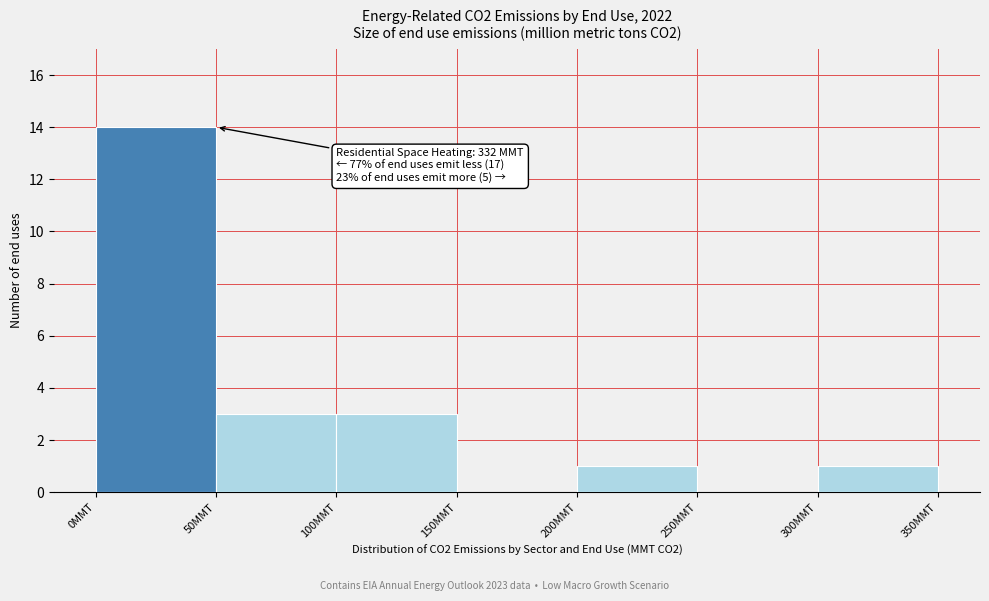

Over which range of the x-axis is the bar tallest?

0 to 50